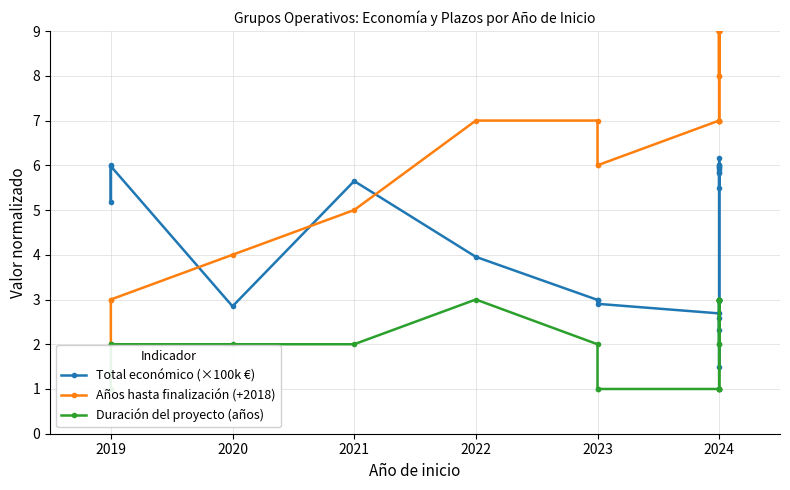

Which series changed the most between 2020 and 2024?

Años hasta finalización (+2018)